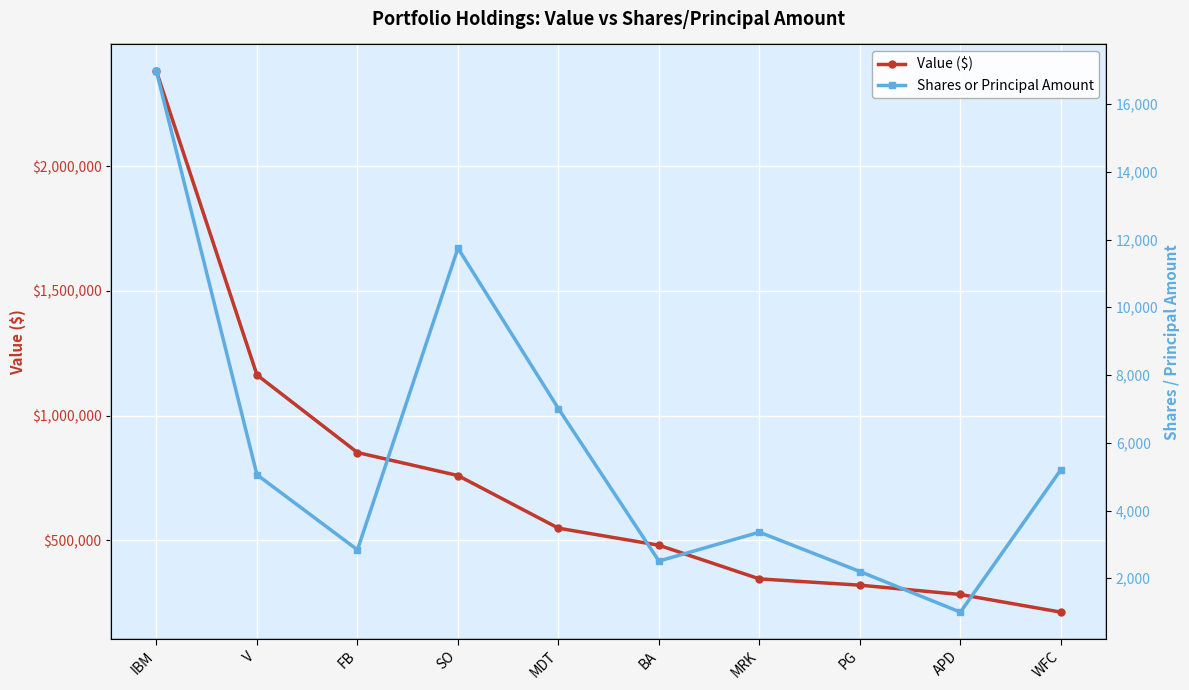

How many series are shown in this chart?

2